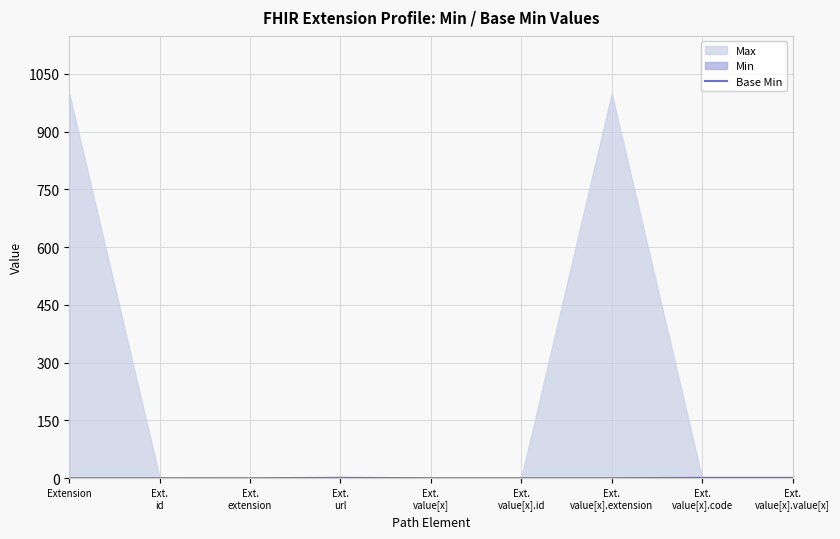

List the labels in order of value, smallest first.

Extension, Ext.
id, Ext.
extension, Ext.
value[x], Ext.
value[x].id, Ext.
value[x].extension, Ext.
url, Ext.
value[x].code, Ext.
value[x].value[x]